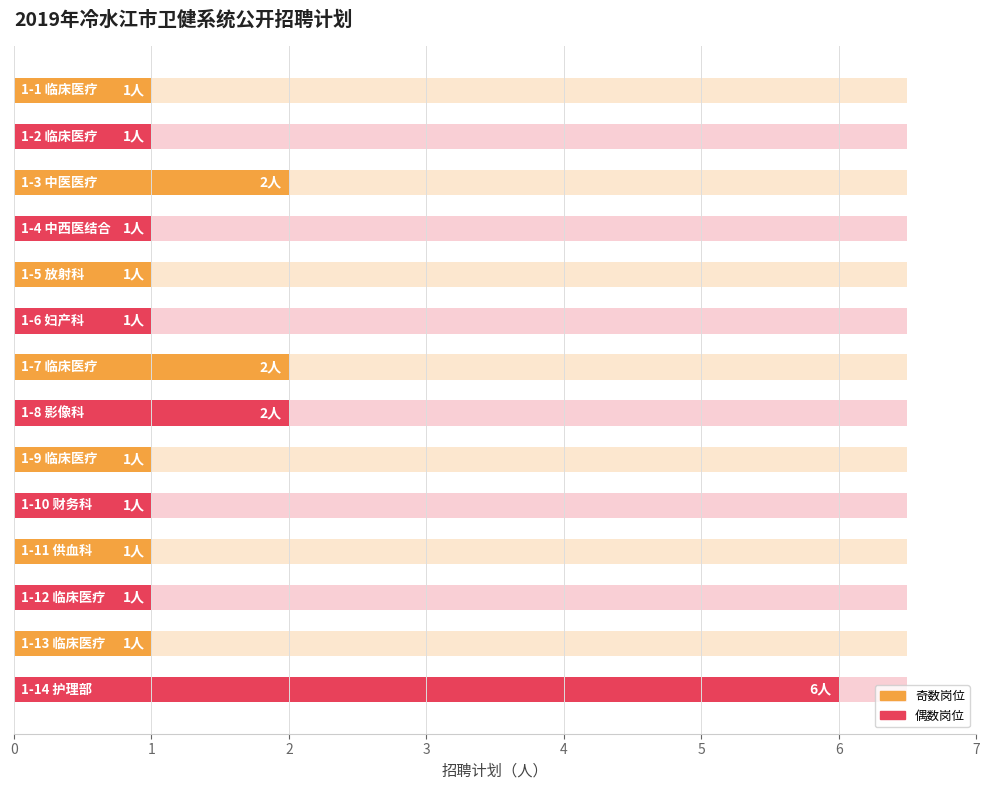

Reading left to right, what are all the values shown in this chart?

0=1	1=1	2=2	3=1	4=1	5=1	6=2	7=2	8=1	9=1	10=1	11=1	12=1	13=6